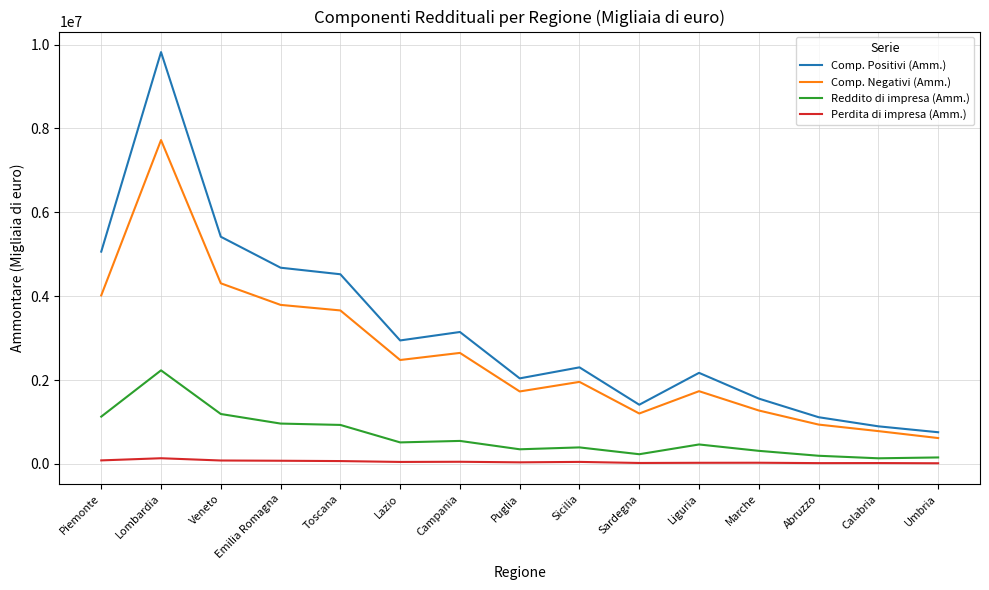

True or false: Comp. Positivi (Amm.) and Reddito di impresa (Amm.) intersect in this chart.

False